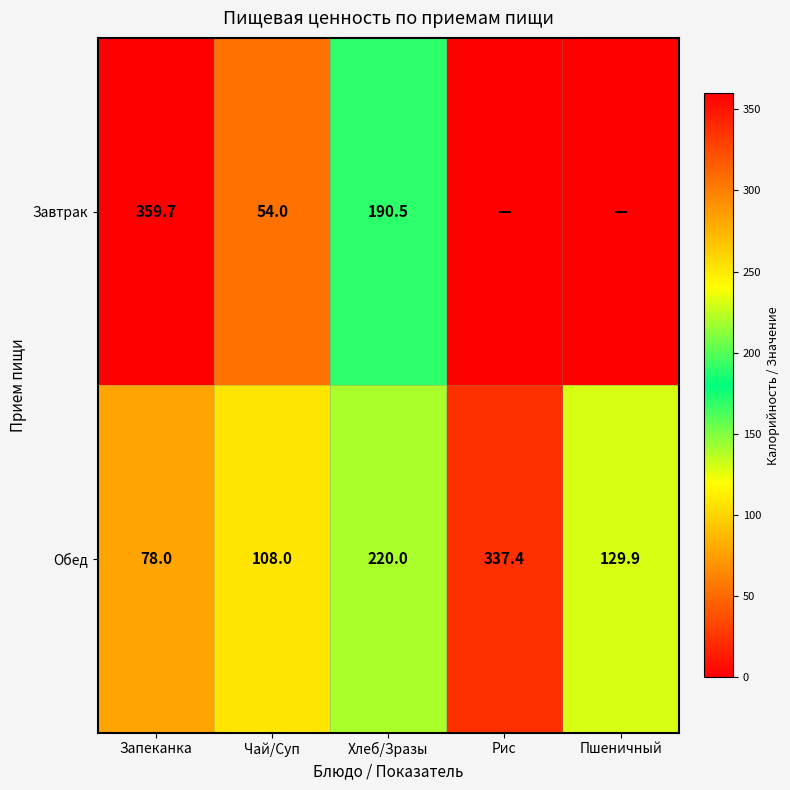

What is the total value across all series at Запеканка?

437.7